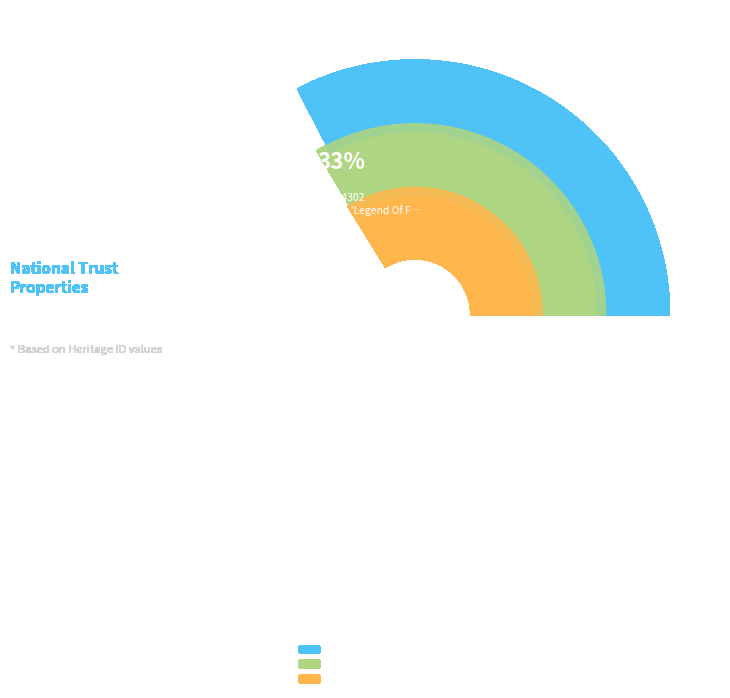

To the nearest percent, what percentage of the pie is Anne Graham - Mosaic?

34%